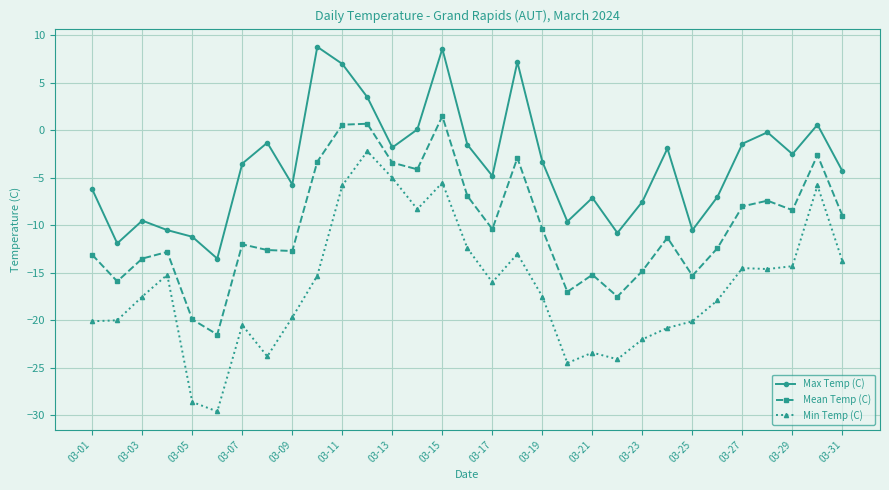

True or false: Mean Temp (C) has more than 0 interior local peaks.

True